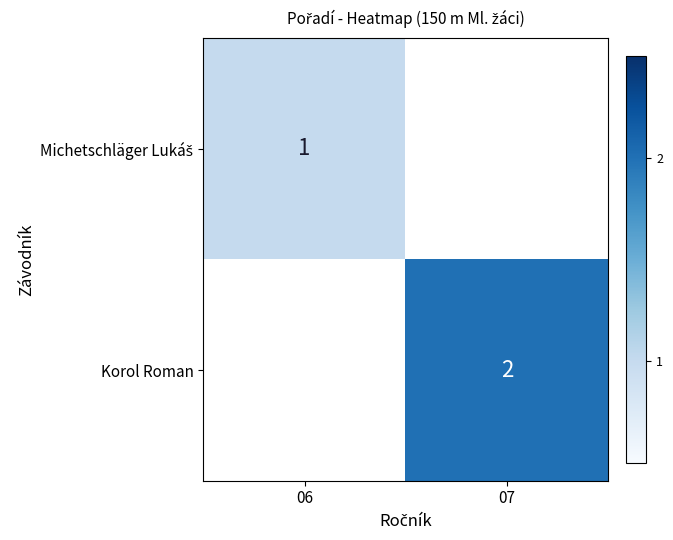

The Korol Roman series shows 1.0 at 07. True or false?

False